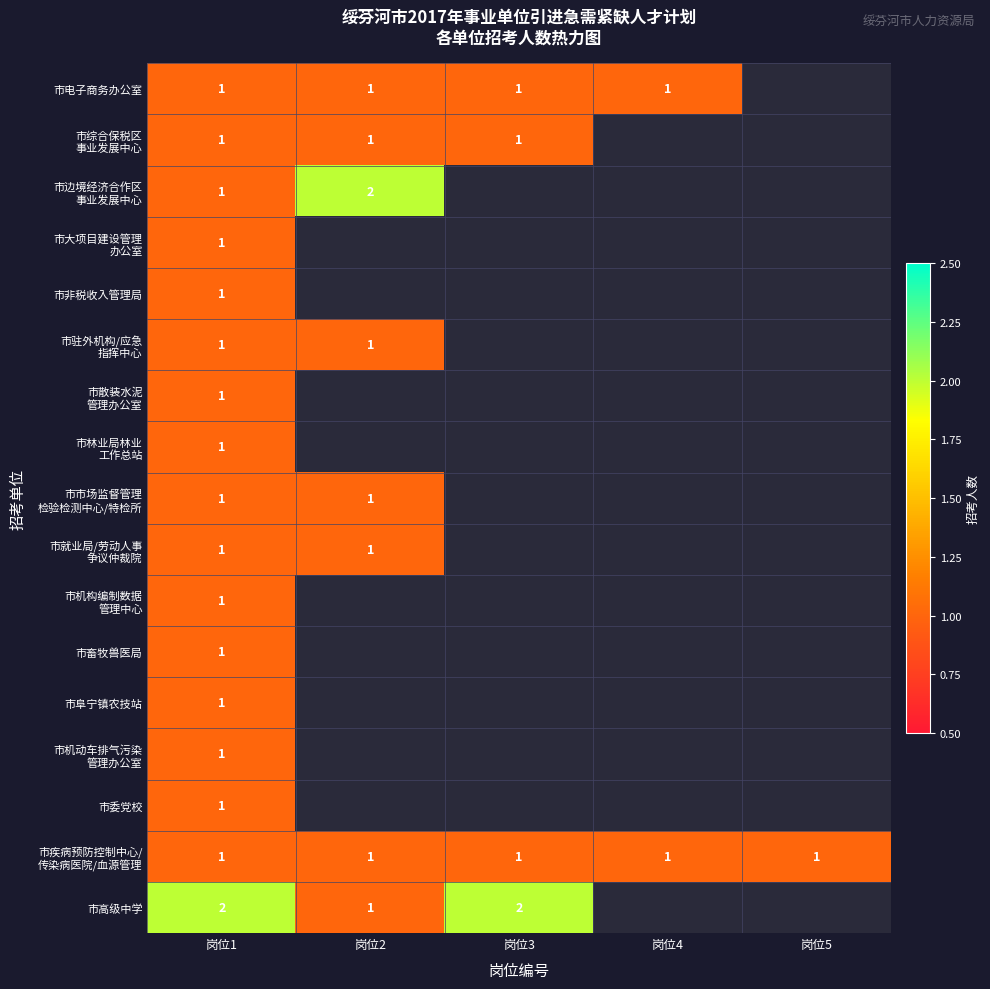

Between 岗位1 and 岗位4, which is larger?

岗位1